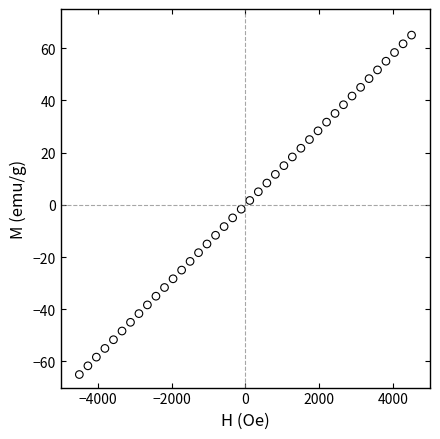

What is the range of X values (max minus min)?

9000.0